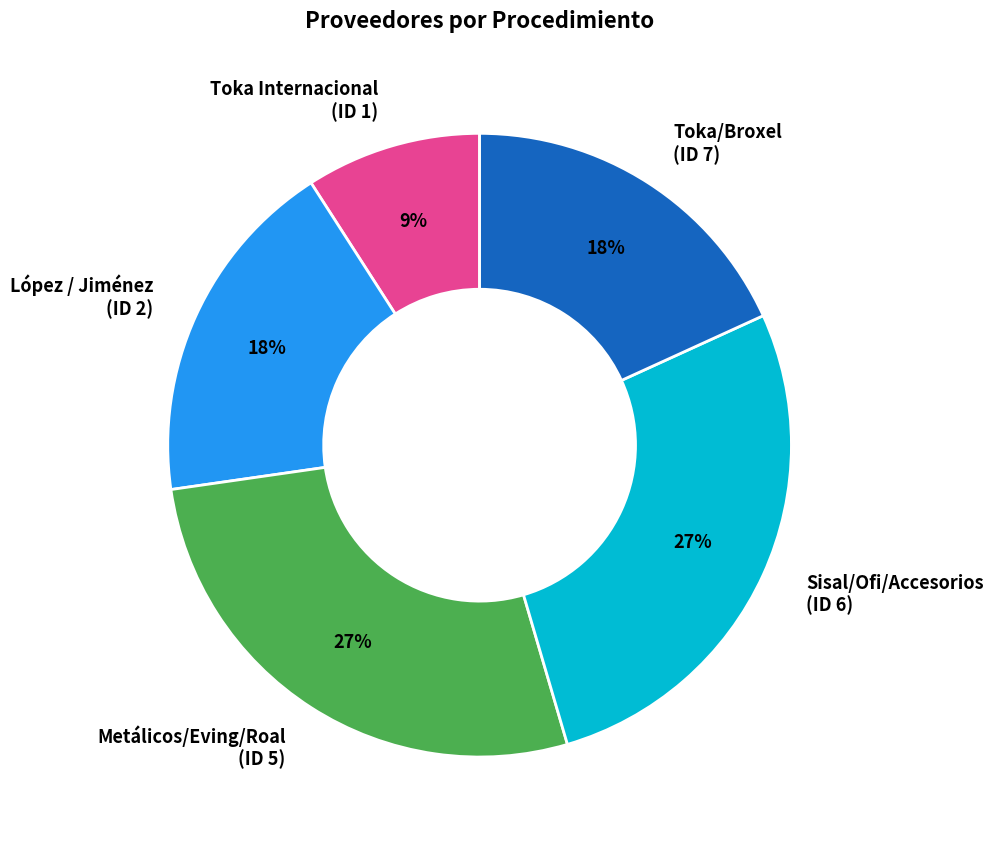

What is the smallest slice in the pie chart?

Toka Internacional (ID 1)